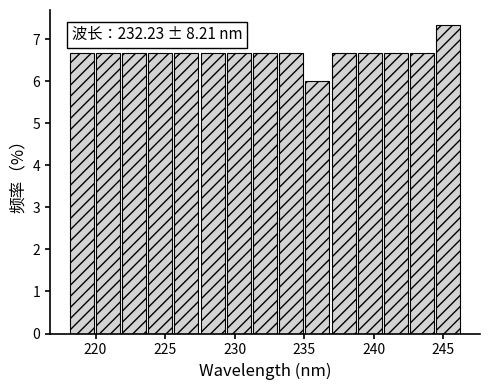

Read against the x-axis, roughly where is the centre of the tallest bar?

245.5